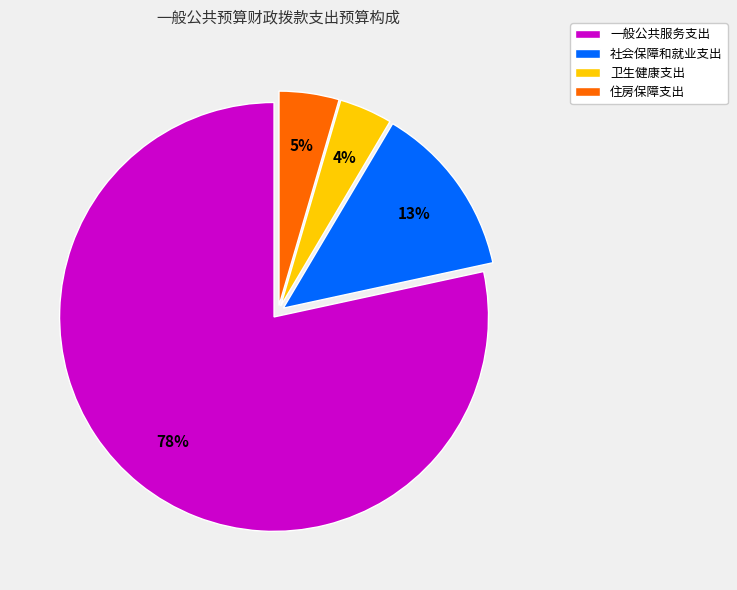

Combined, do 一般公共服务支出 and 卫生健康支出 account for over 50%?

Yes